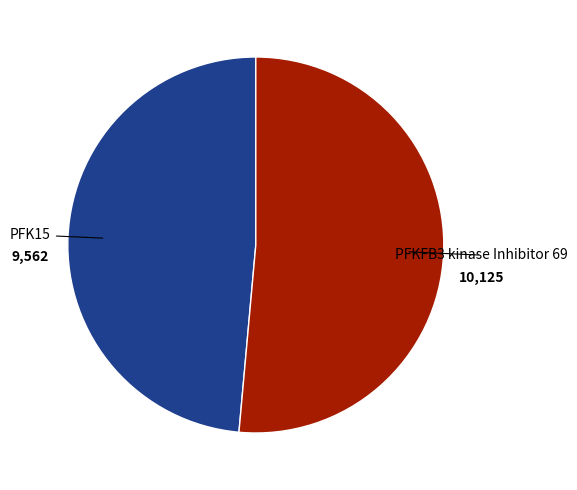

To the nearest percent, what is the difference between the PFK15 and PFKFB3 kinase Inhibitor 69 slice percentages?

3%